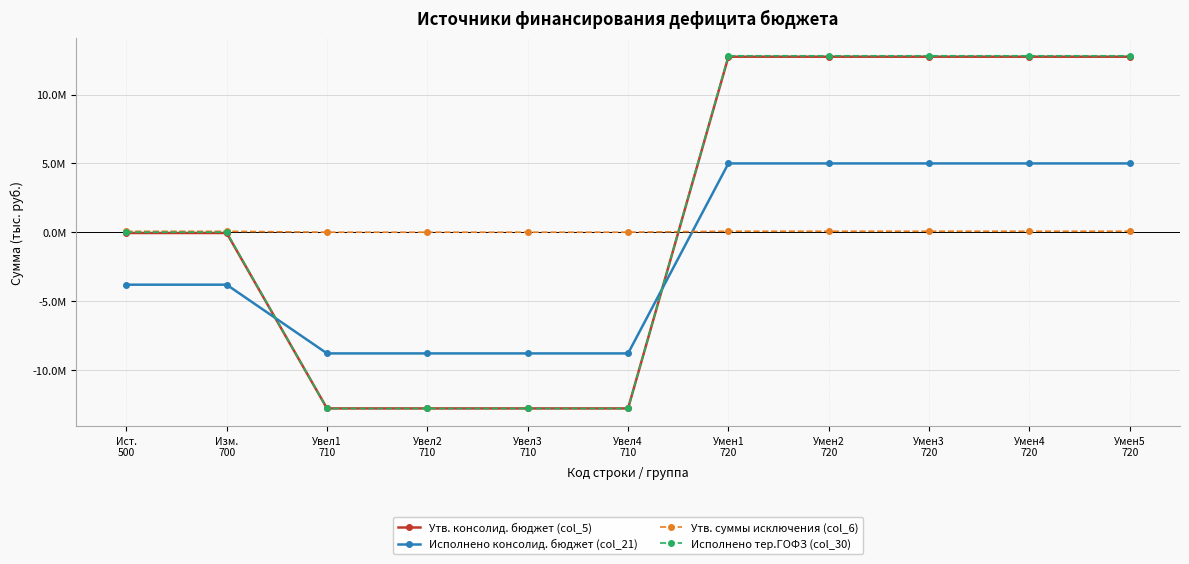

List the labels in order of Исполнено тер.ГОФЗ (col_30) value, largest first.

Умен1
720, Умен2
720, Умен3
720, Умен4
720, Умен5
720, Ист.
500, Изм.
700, Увел1
710, Увел2
710, Увел3
710, Увел4
710